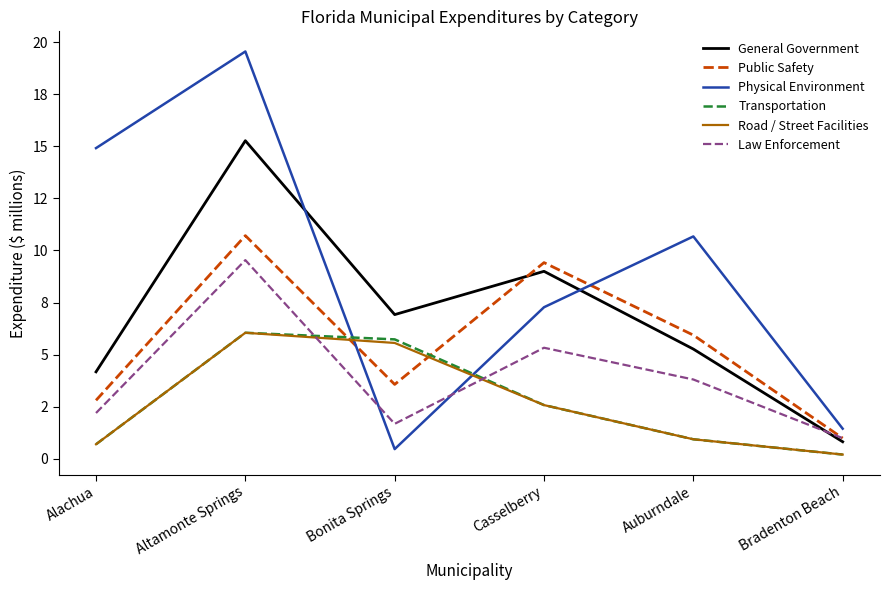

What is the smallest value displayed?

0.2